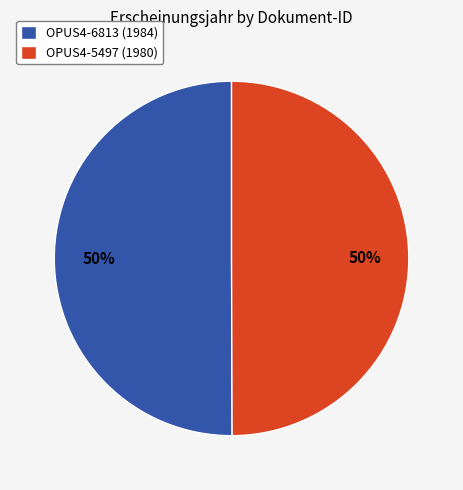

To the nearest percent, what is the combined percentage of OPUS4-6813 and OPUS4-5497?

100%